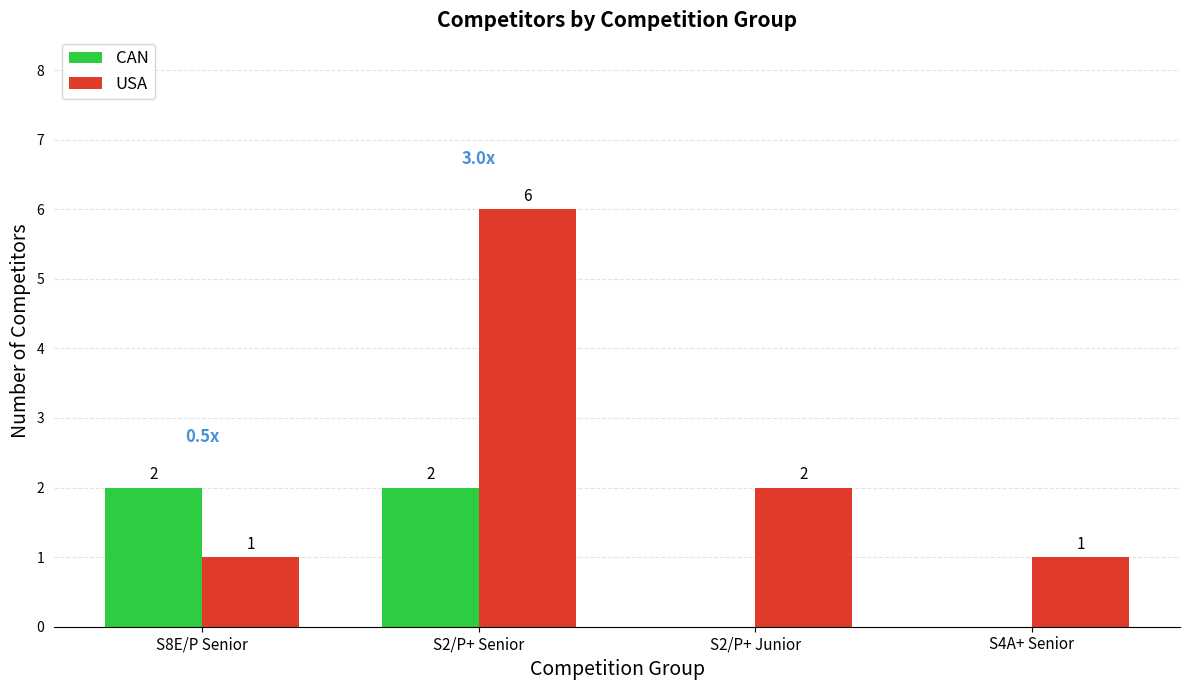

Reading right to left, list all the values displayed in this chart.

CAN: S4A+ Senior=0	S2/P+ Junior=0	S2/P+ Senior=2	S8E/P Senior=2
USA: S4A+ Senior=1	S2/P+ Junior=2	S2/P+ Senior=6	S8E/P Senior=1